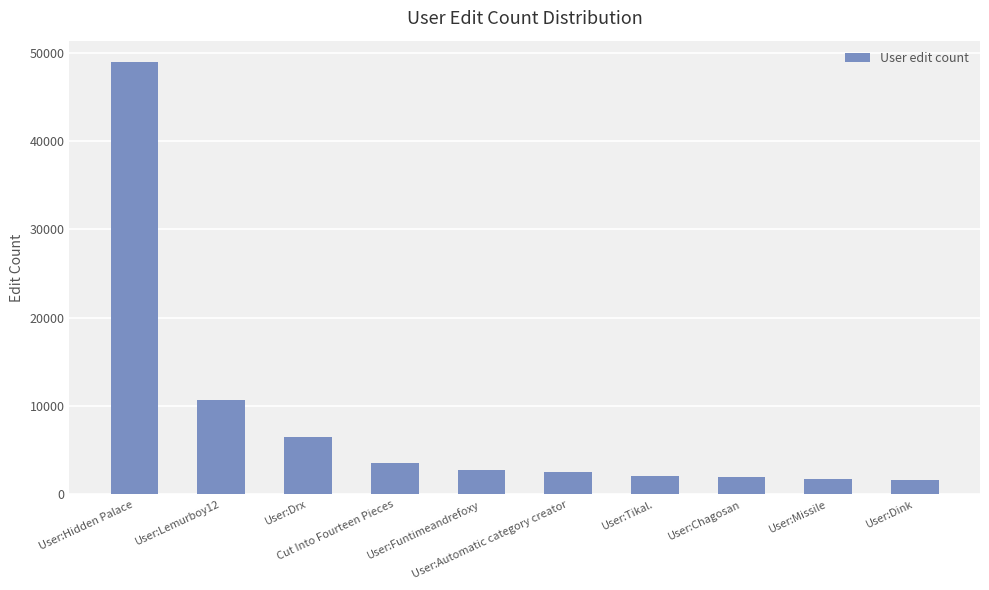

Are the bars horizontal?

No